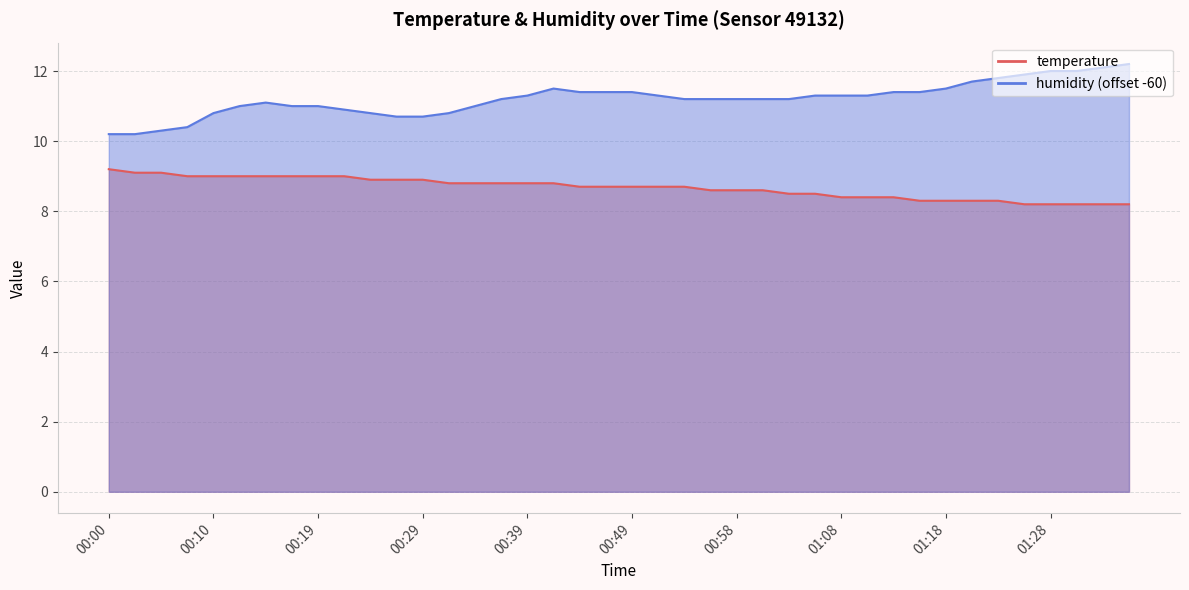

Which series has the largest total across all categories?

humidity